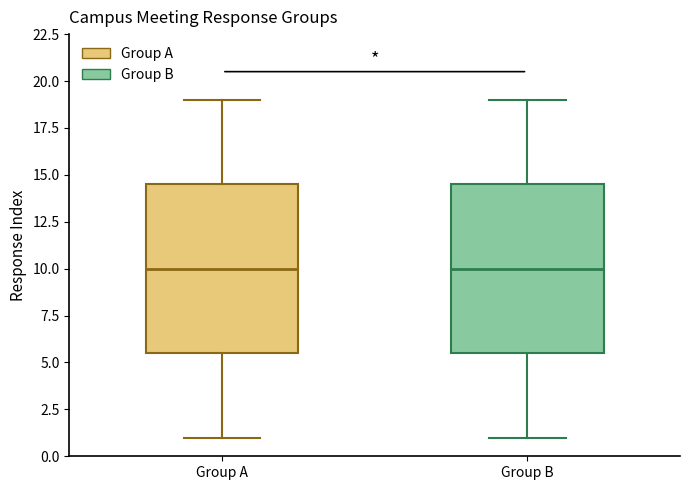

Reading left to right, read every box against the y-axis: the position of its median line, the range the box covers, and the ends of its whiskers. The values are not printed on the chart, so give them approximately, as read against the axis.

Group A: median 10.0, box 5.5 to 14.5, whiskers 1.0 to 19.0
Group B: median 10.0, box 5.5 to 14.5, whiskers 1.0 to 19.0